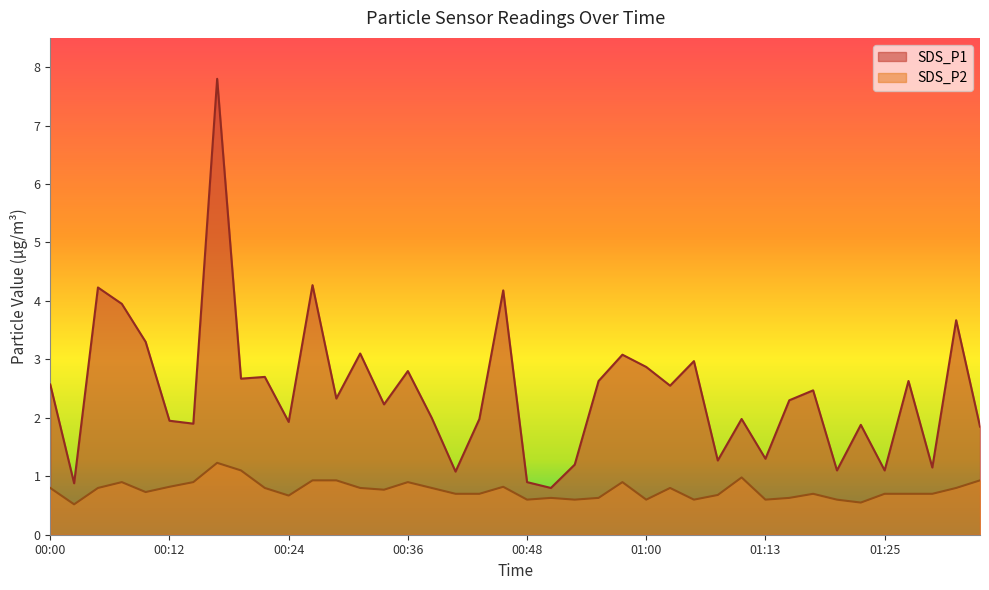

Reading right to left, list all the values displayed in this chart.

SDS_P1: 1.9	3.7	1.1	2.6	1.1	1.9	1.1	2.5	2.3	1.3	2.0	1.3	3.0	2.5	2.9	3.1	2.6	1.2	0.8	0.9	4.2	2.0	1.1	2.0	2.8	2.2	3.1	2.3	4.3	1.9	2.7	2.7	7.8	1.9	1.9	3.3	4.0	4.2	0.9	2.6
SDS_P2: 0.9	0.8	0.7	0.7	0.7	0.6	0.6	0.7	0.6	0.6	1.0	0.7	0.6	0.8	0.6	0.9	0.6	0.6	0.6	0.6	0.8	0.7	0.7	0.8	0.9	0.8	0.8	0.9	0.9	0.7	0.8	1.1	1.2	0.9	0.8	0.7	0.9	0.8	0.5	0.8